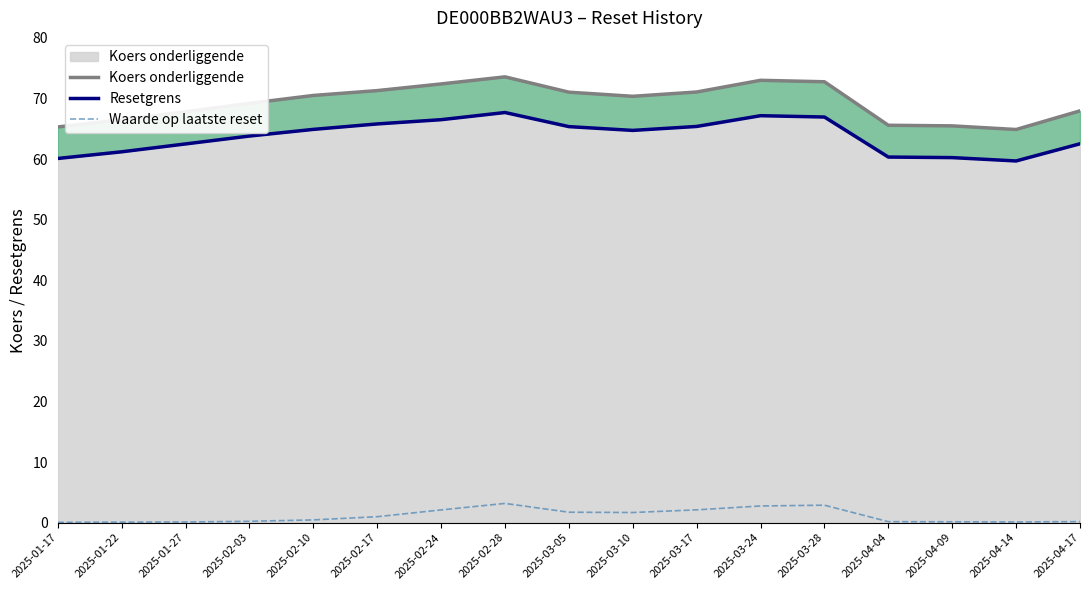

How many values in the Koers onderliggende series are below 70?

8